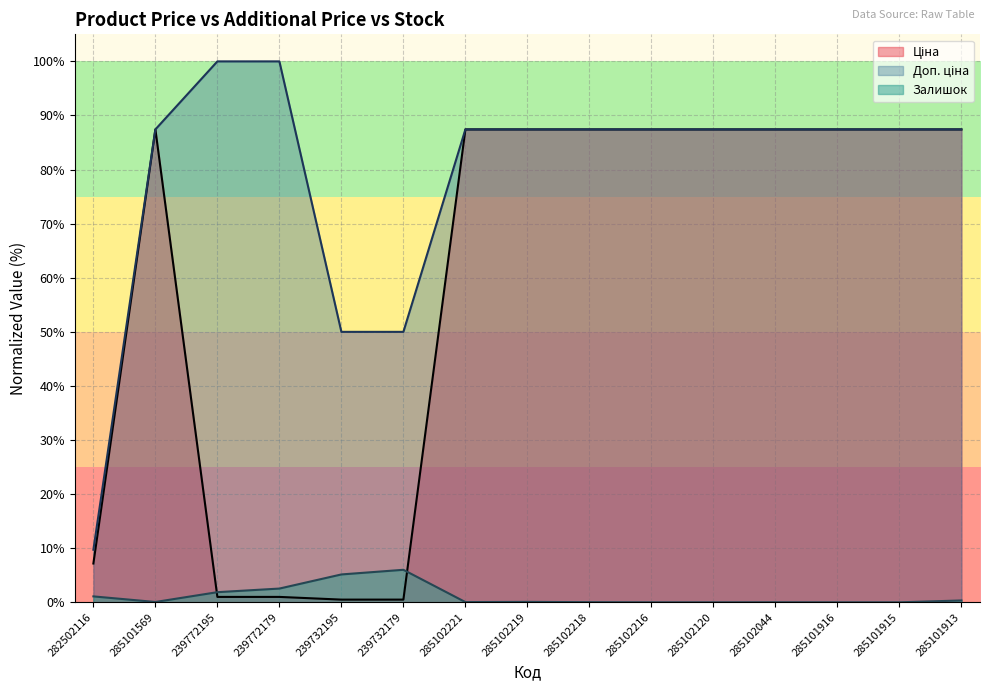

What value does the Доп. ціна series have at 282502116?

9.7